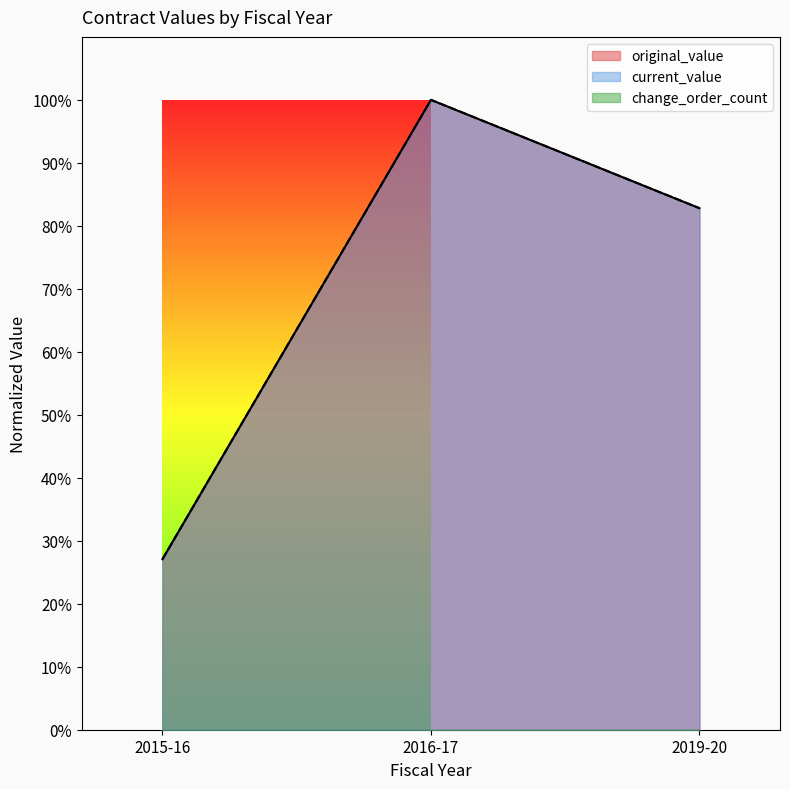

Does the chart display data point markers on the line(s)?

No